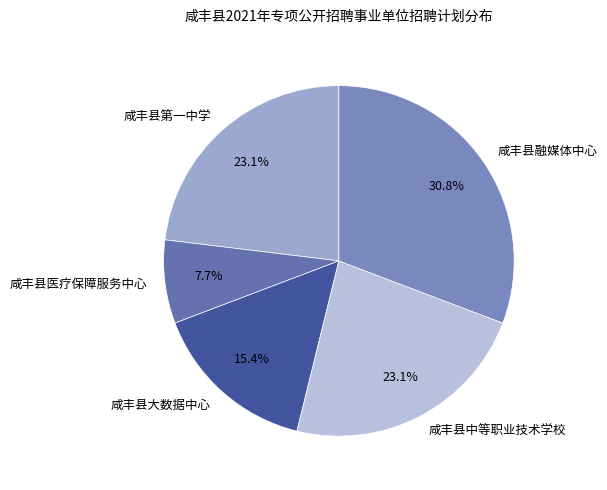

The 咸丰县中等职业技术学校 slice represents 23% of the pie. True or false?

True